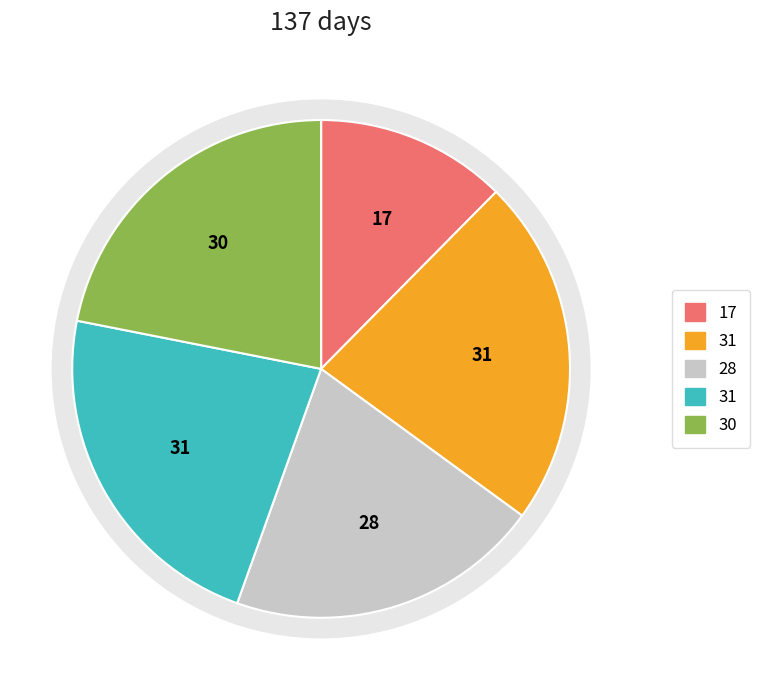

True or false: February 2023 accounts for 20% of the total.

True